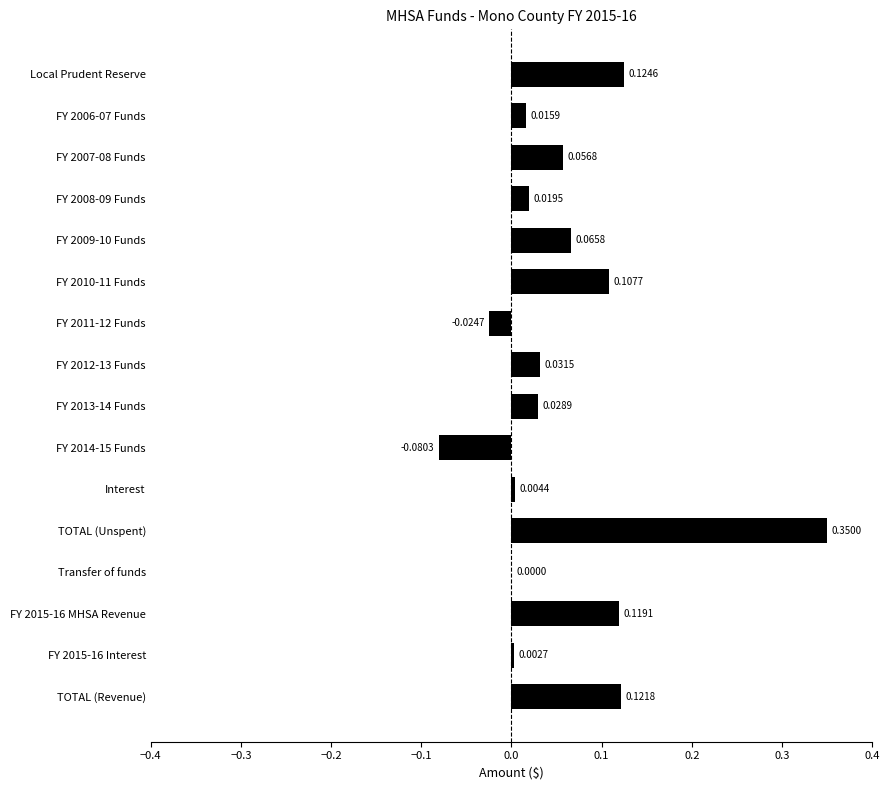

Which category has the highest value across all series?

TOTAL (Unspent)